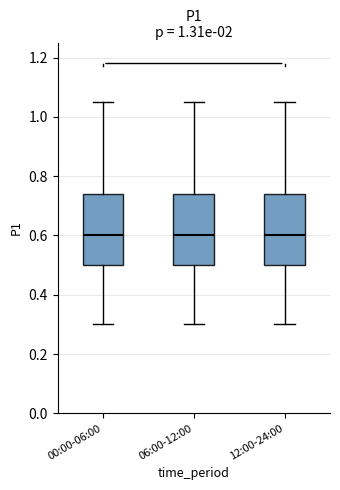

Where is the lower edge of the box for 00:00-06:00 on the y-axis? The values are not printed on the chart, so give them approximately, as read against the axis.

0.50